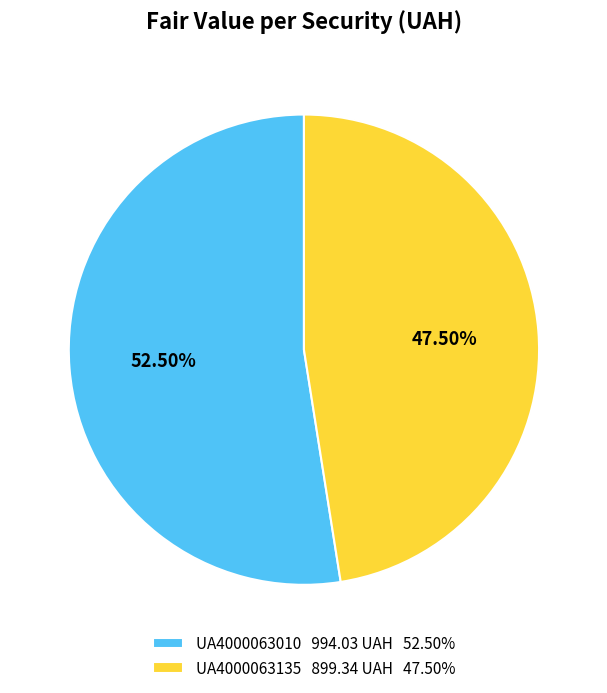

Between UA4000063135 and UA4000063010, which is larger?

UA4000063010